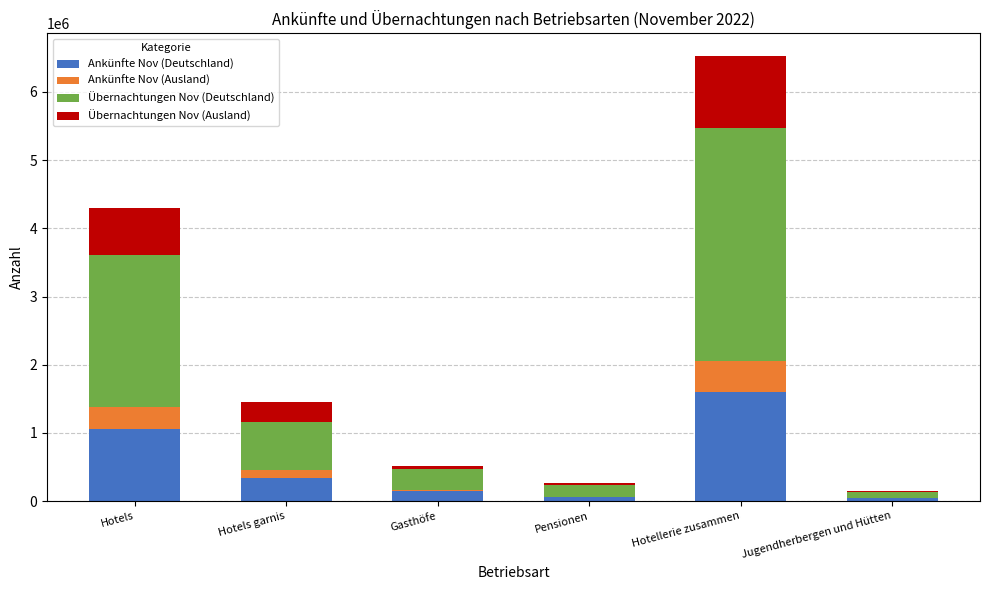

Where is Ankünfte Nov (Deutschland) nearest to the value 819215?

Hotels